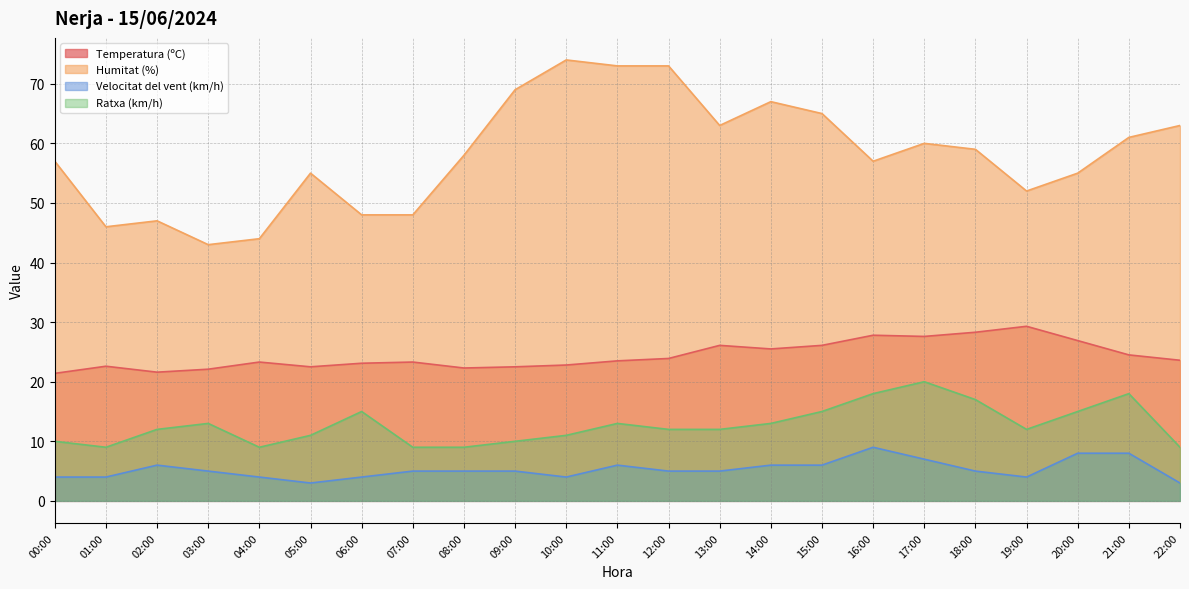

At which label is Humitat (%) closest to 58?

08:00